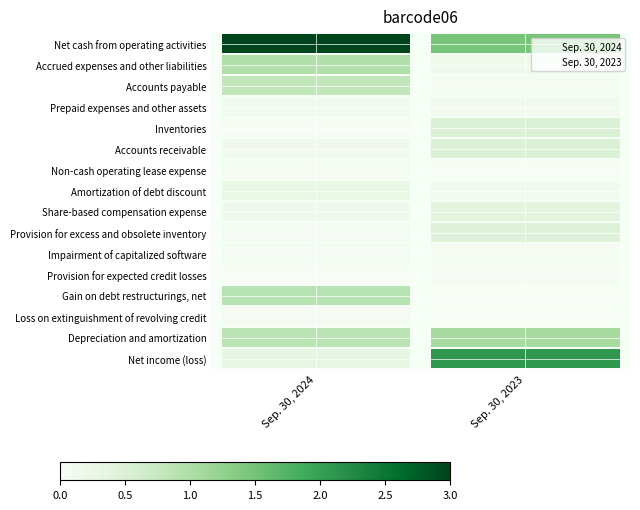

What are all the series names shown in the legend?

Sep. 30, 2024, Sep. 30, 2023